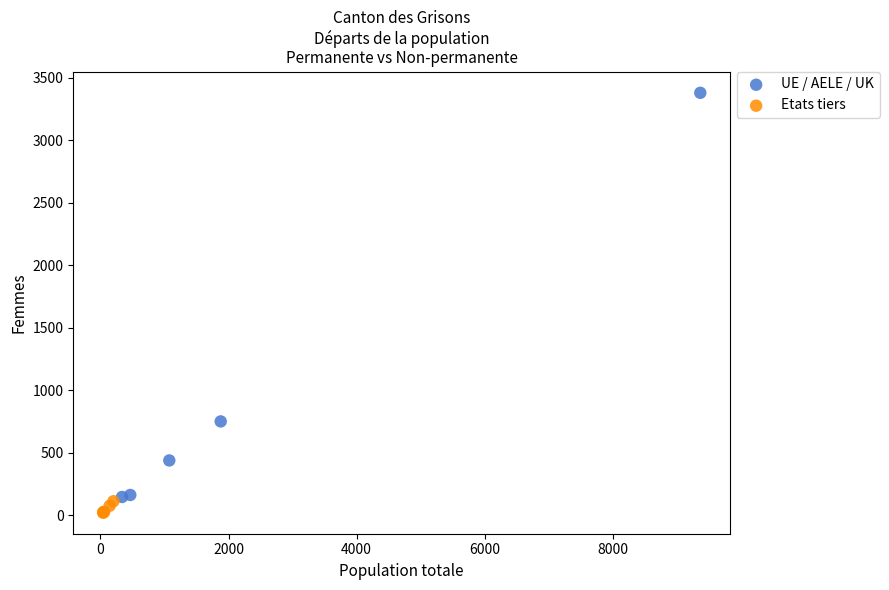

What are all the series names shown in the legend?

UE / AELE / UK, Etats tiers